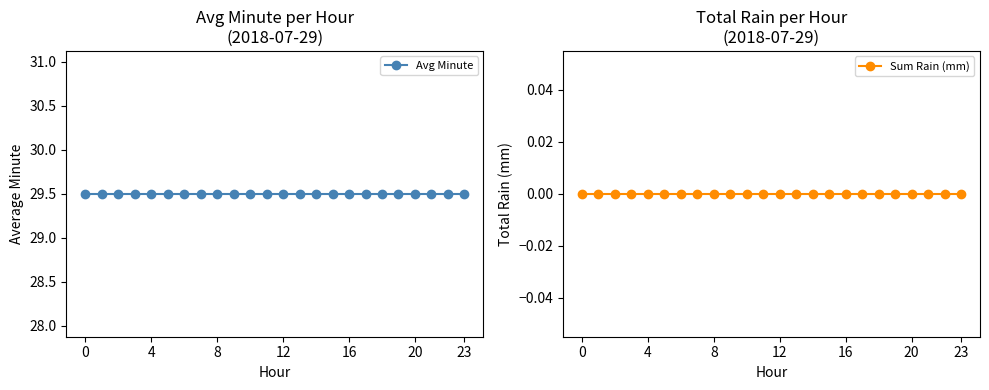

How many distinct data groups are displayed?

2